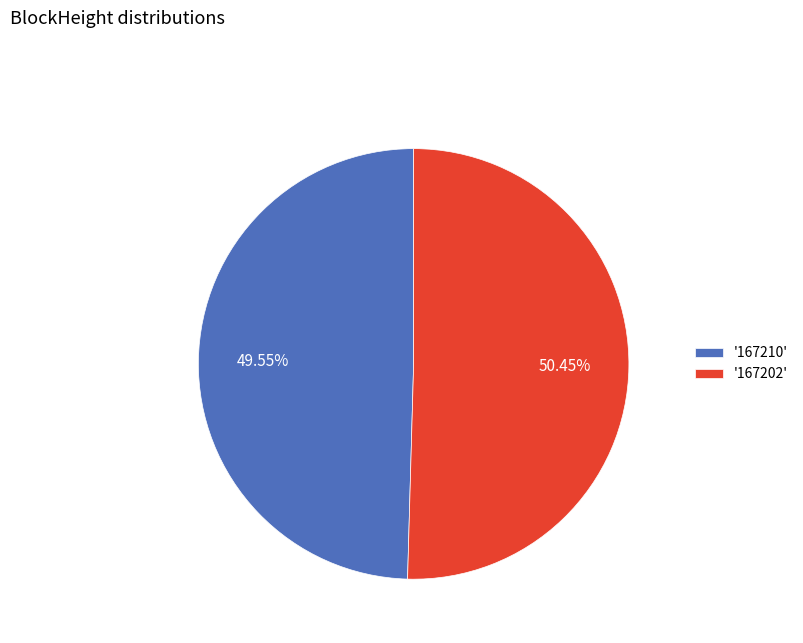

Does '167202' account for over 50% of the chart?

Yes